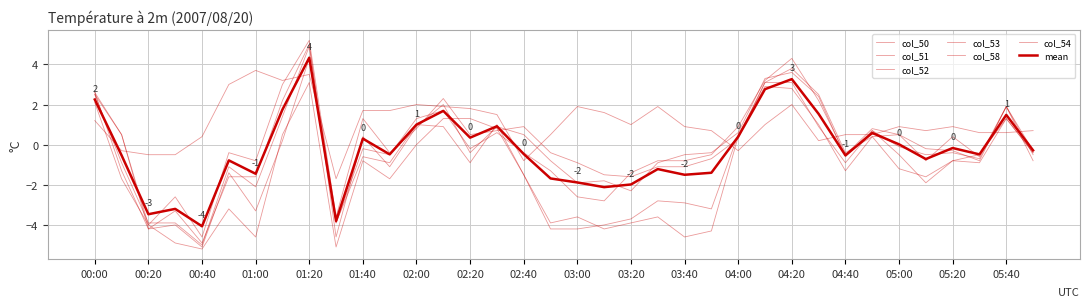

Is this an area chart (filled region under the line)?

No